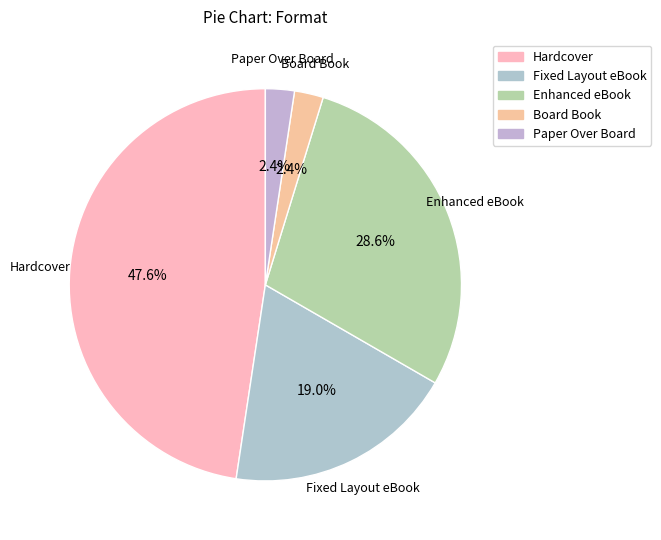

How many segments does this pie chart have?

5